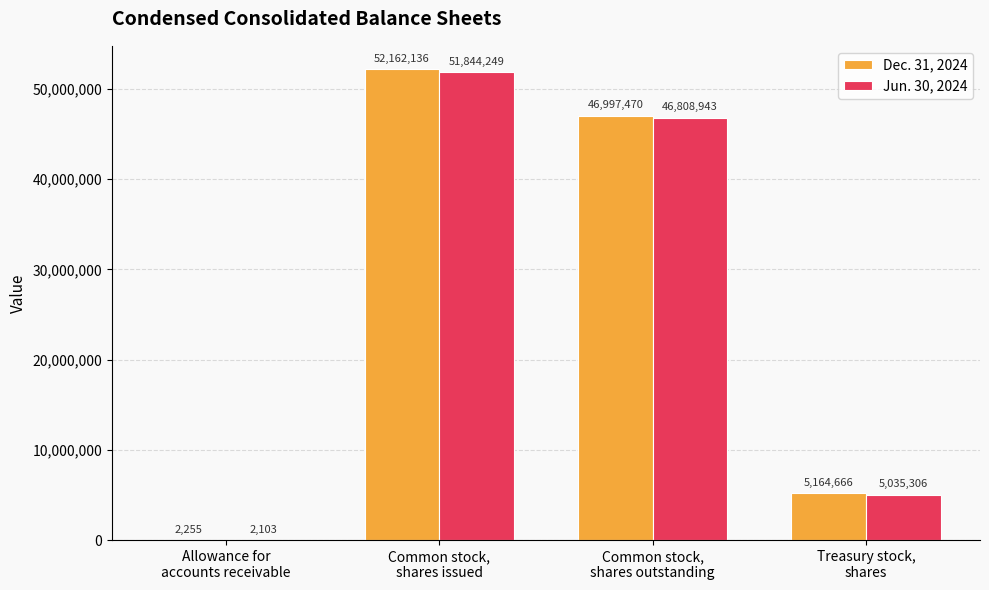

What is the maximum value for Jun. 30, 2024?

51844249